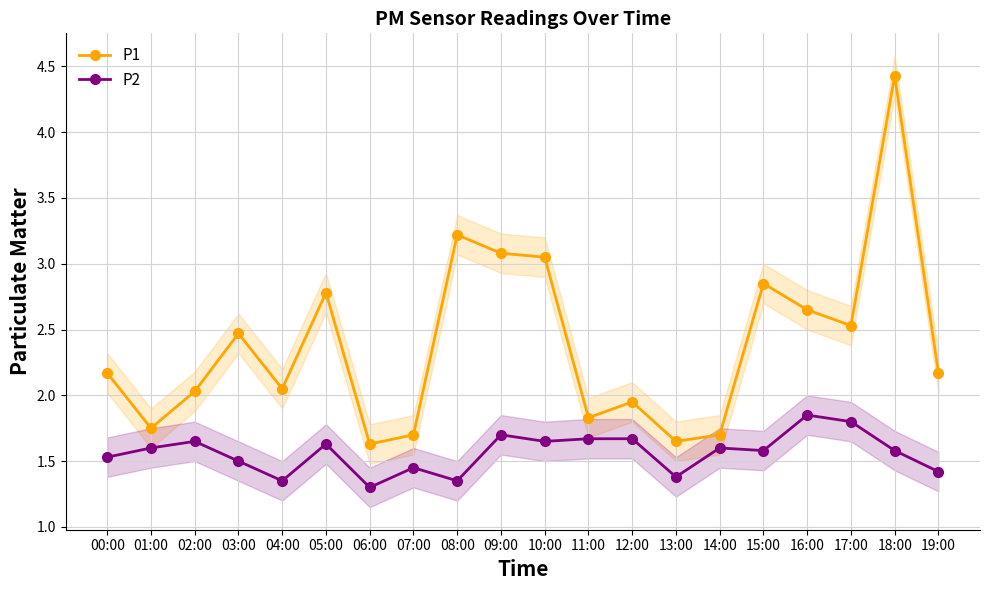

Rank the series by their average value, from highest to lowest.

P1, P2